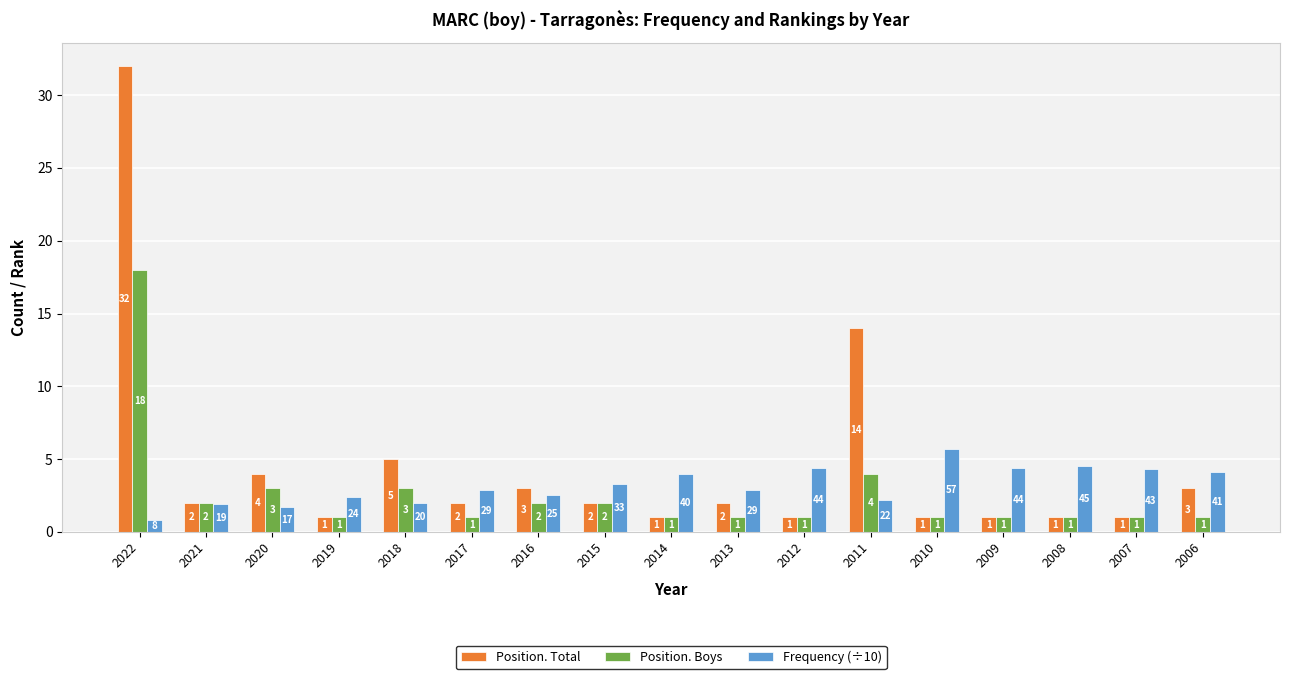

Which category has the highest value across all series?

2022